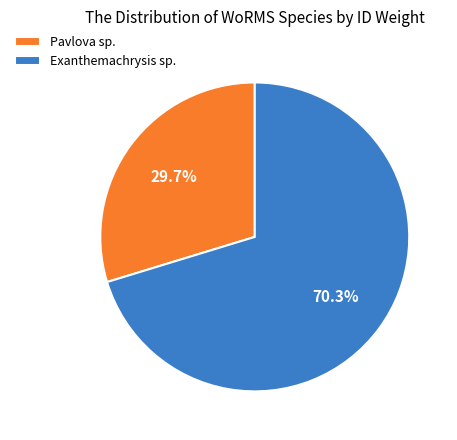

Which category has the biggest portion of the pie?

Exanthemachrysis sp.